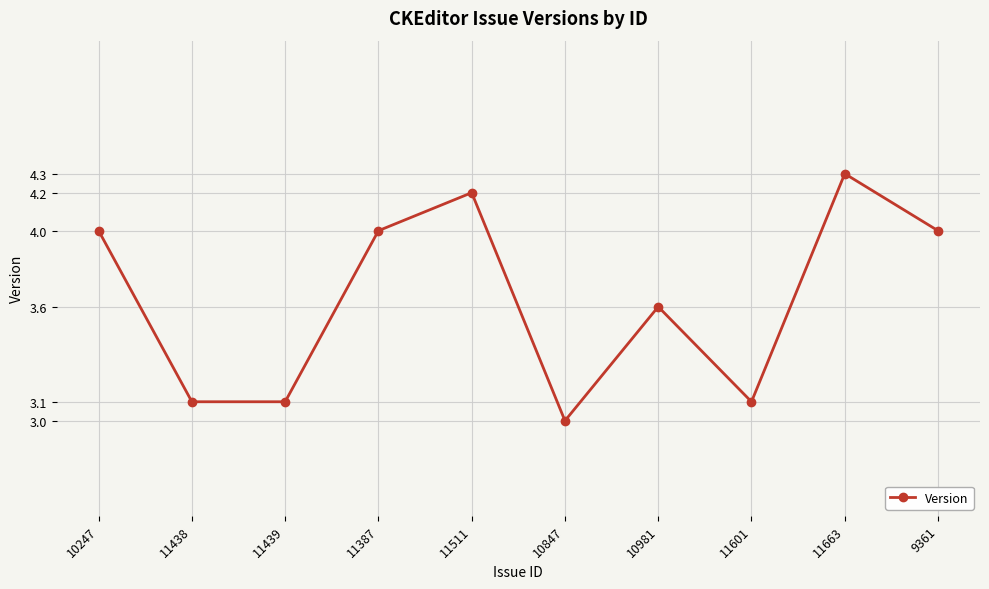

Approximately how many times larger is the value at 10247 compared to 11439?

1.3